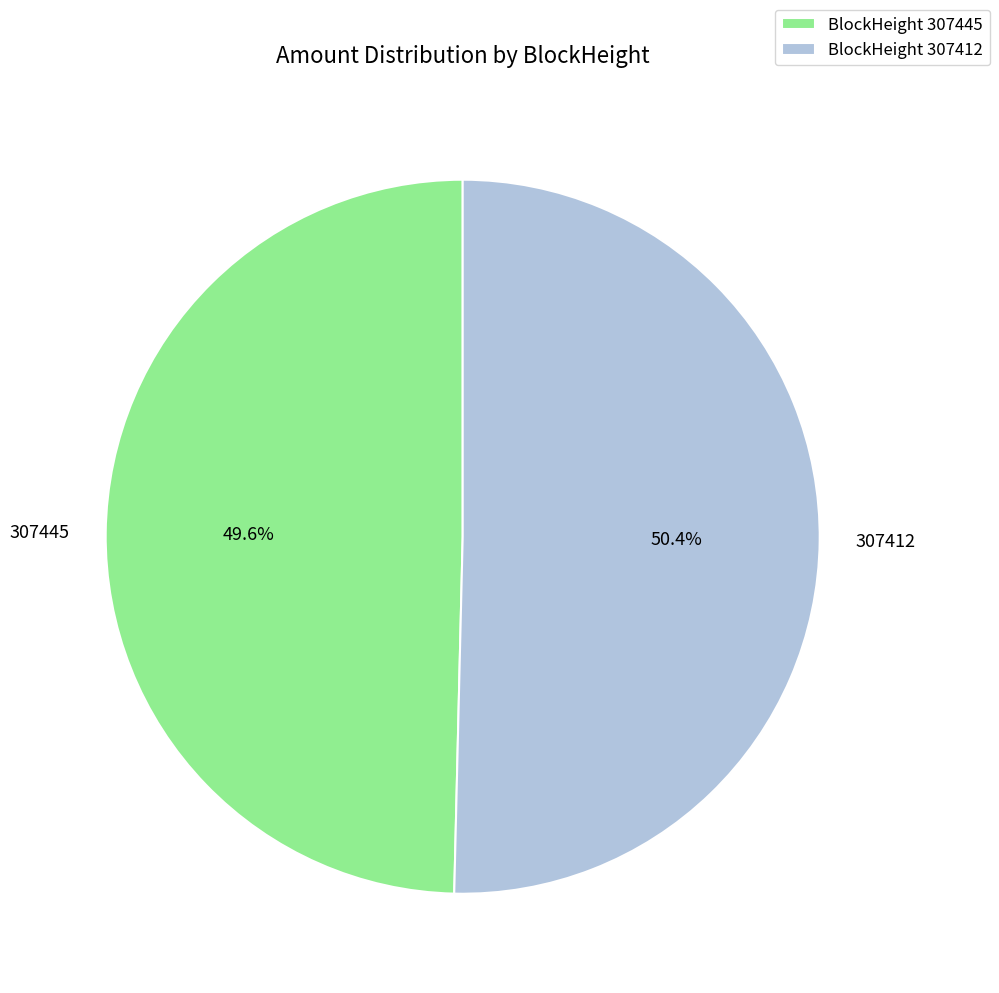

Does any single category account for the majority?

Yes